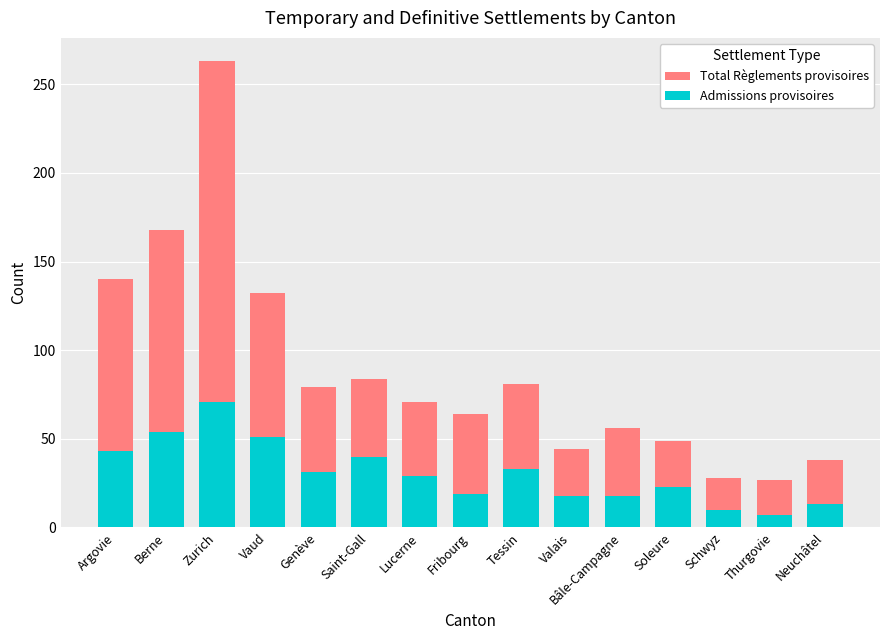

How many data points does each series have?

15